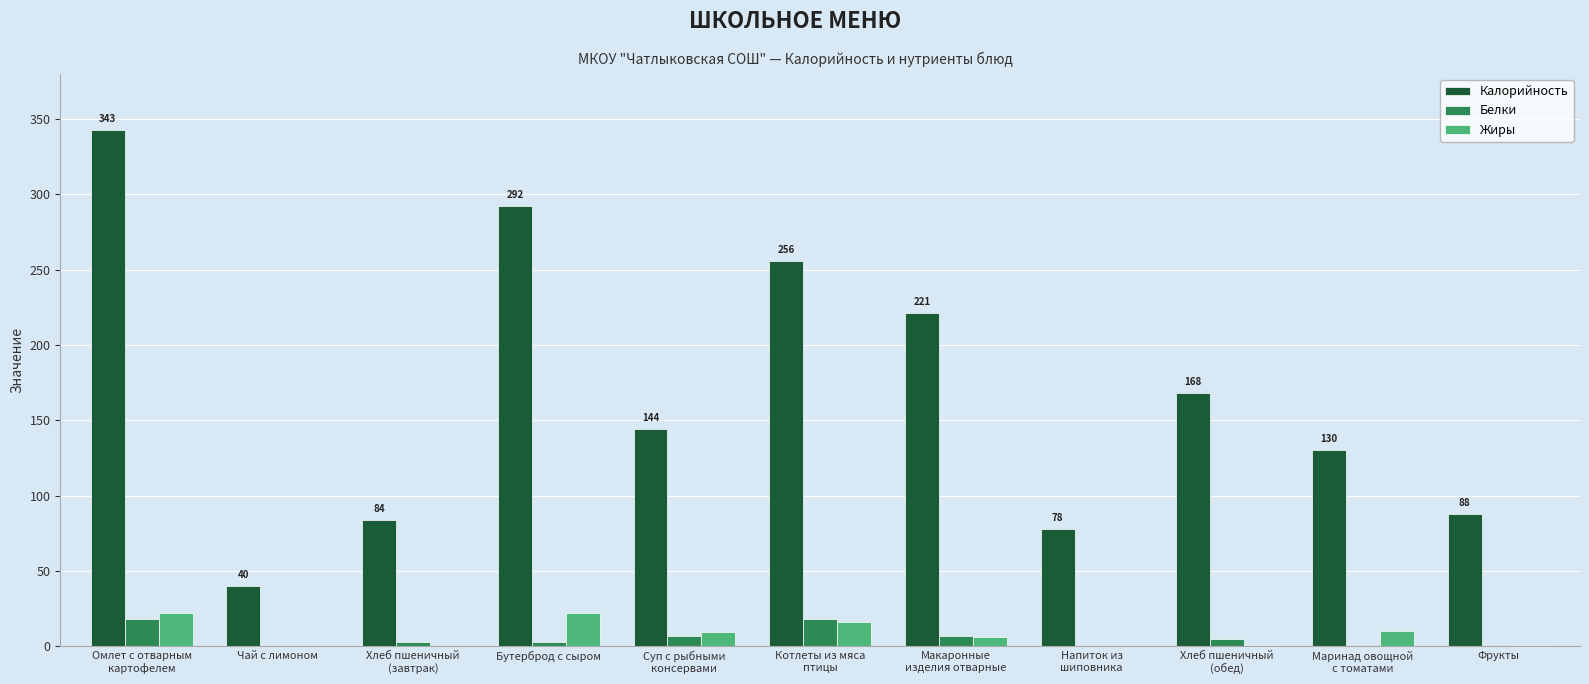

Where does the Калорийность series first go above 144?

Омлет с отварным
картофелем